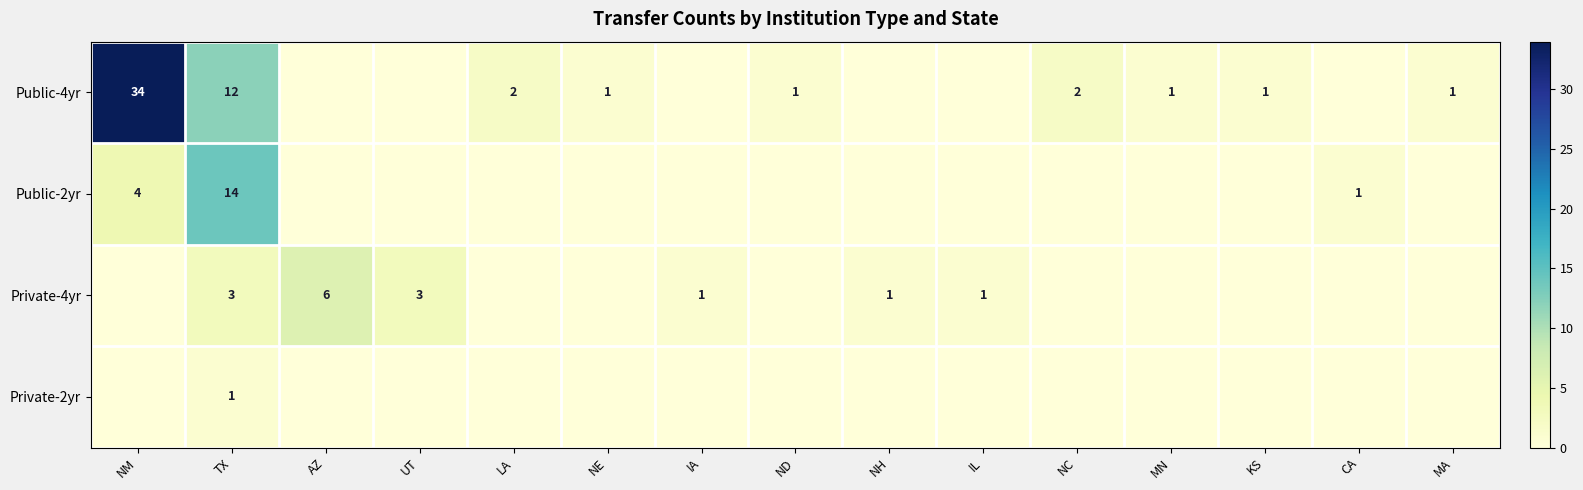

Is it true that Public-4yr equals 1 at MN?

True